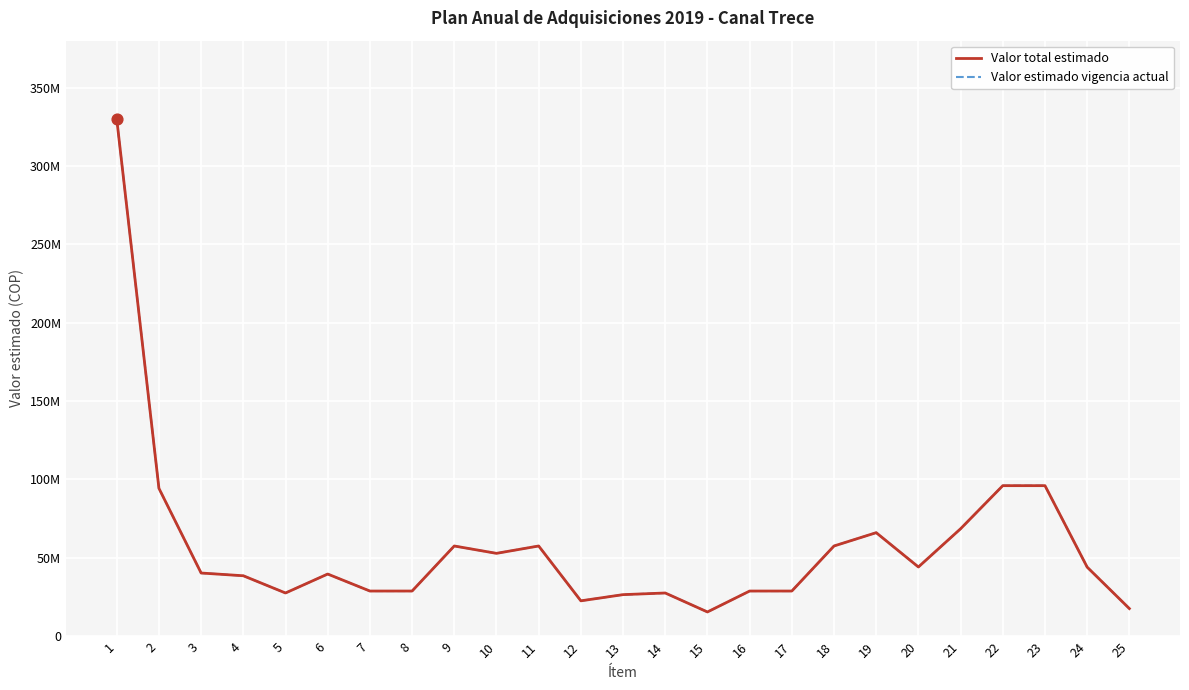

Does the chart have visible grid lines?

Yes